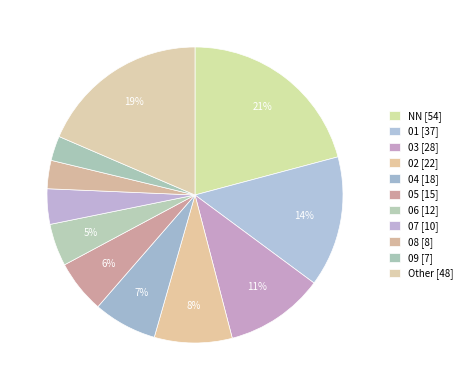

Combined, what portion of the pie is NN and 08?

23.9%